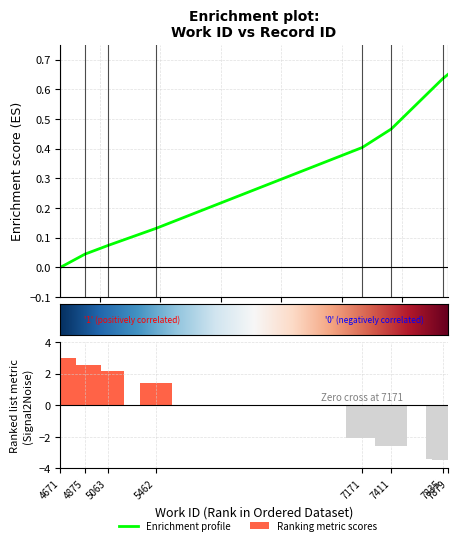

List the labels in order of value, smallest first.

4671, 4875, 5063, 5462, 7171, 7411, 7835, 7879